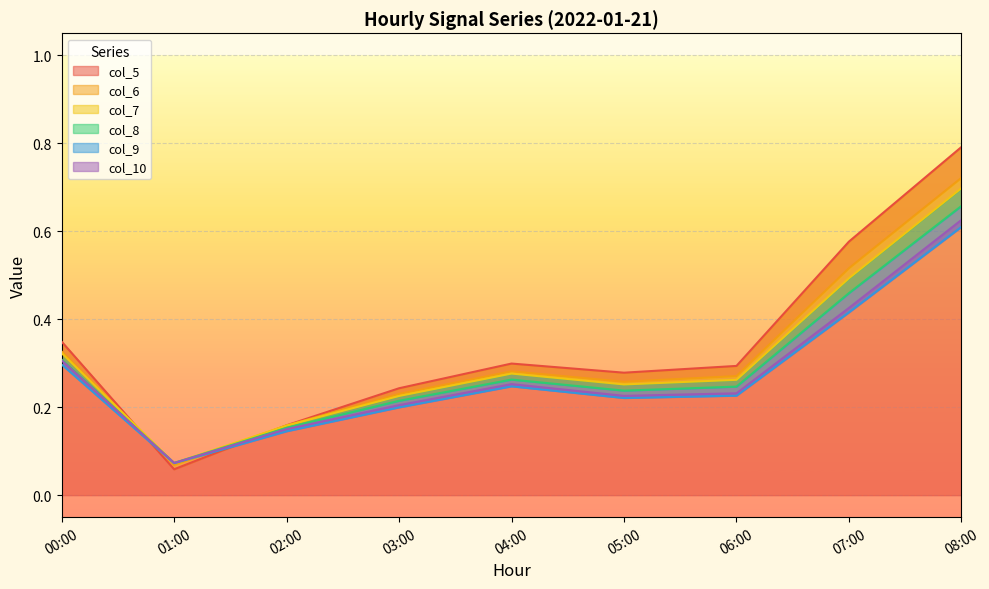

What is the sum of the col_10 values at 00:00 and 01:00?

0.4